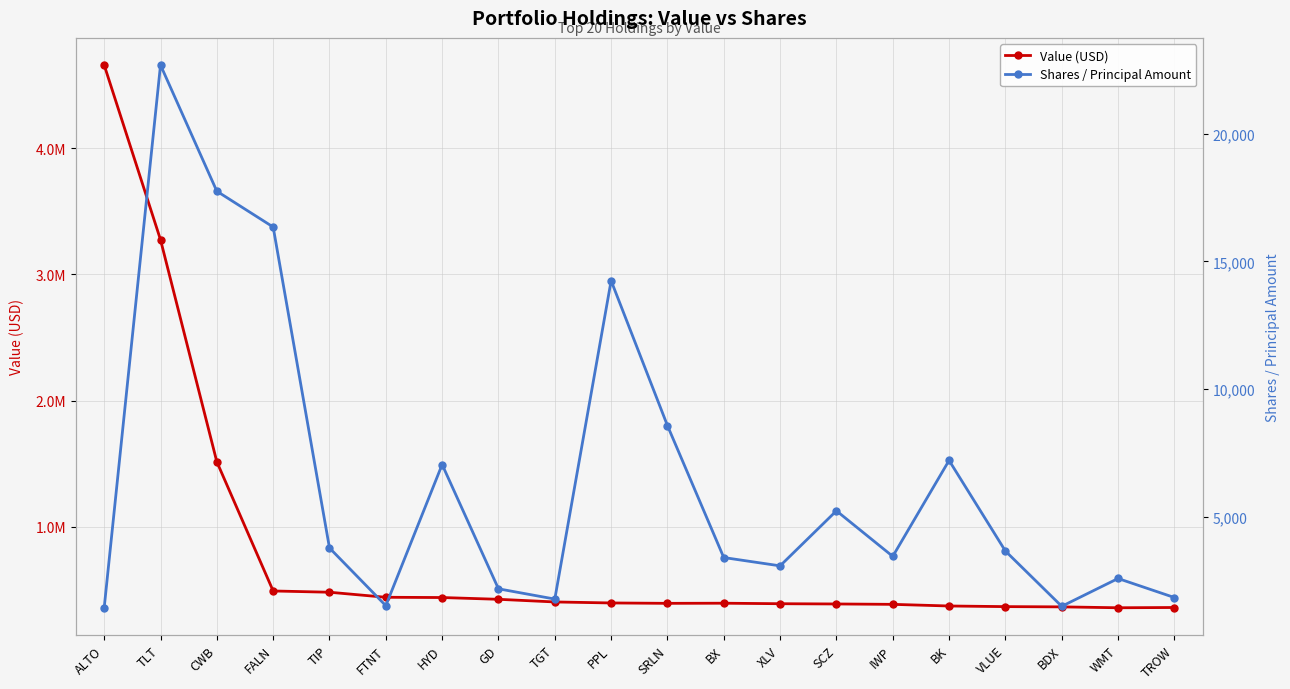

What position from the left is TROW?

20